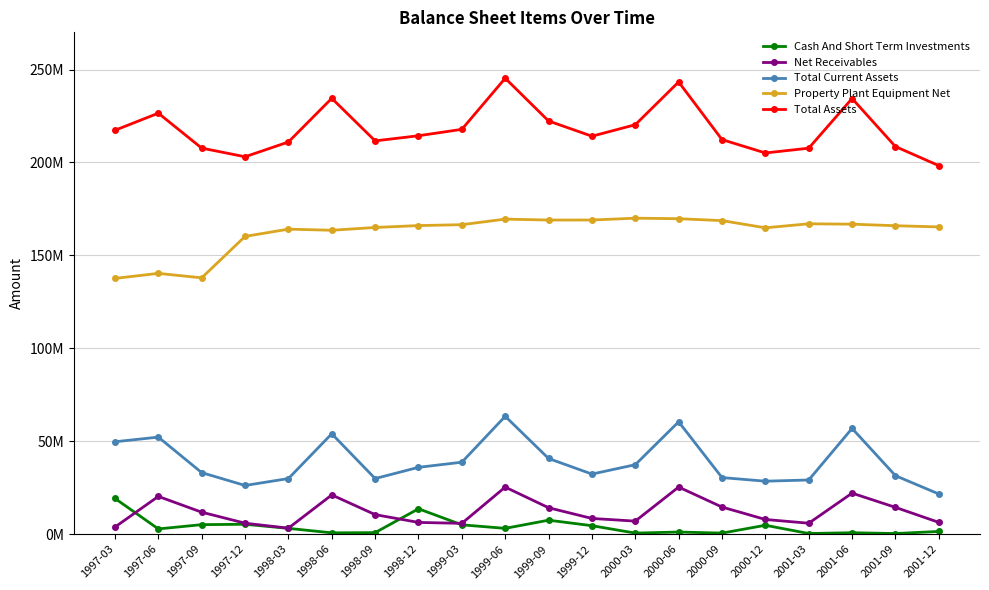

True or false: Total Current Assets and Property Plant Equipment Net intersect in this chart.

False